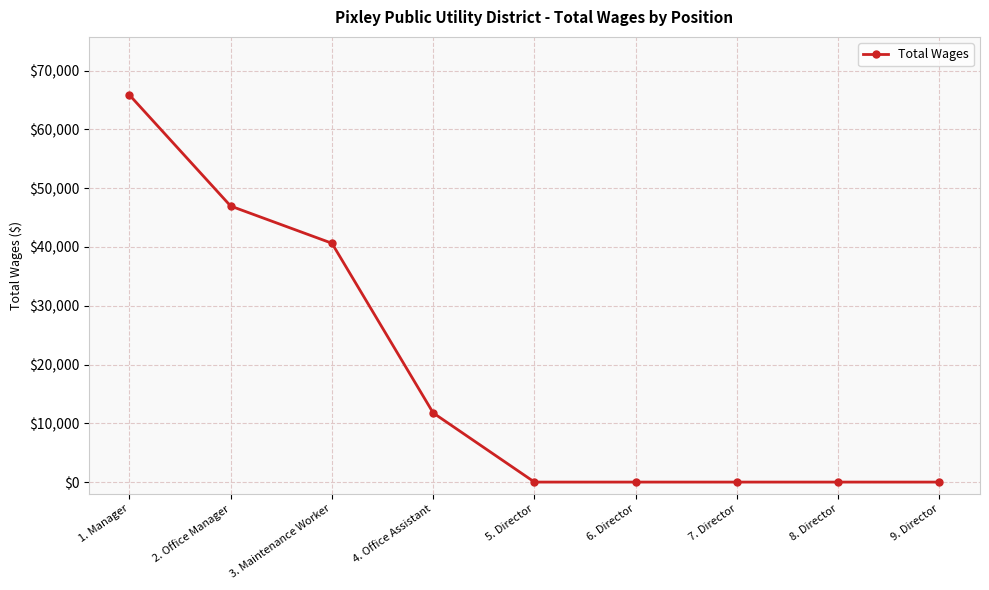

What is the average value?

18360